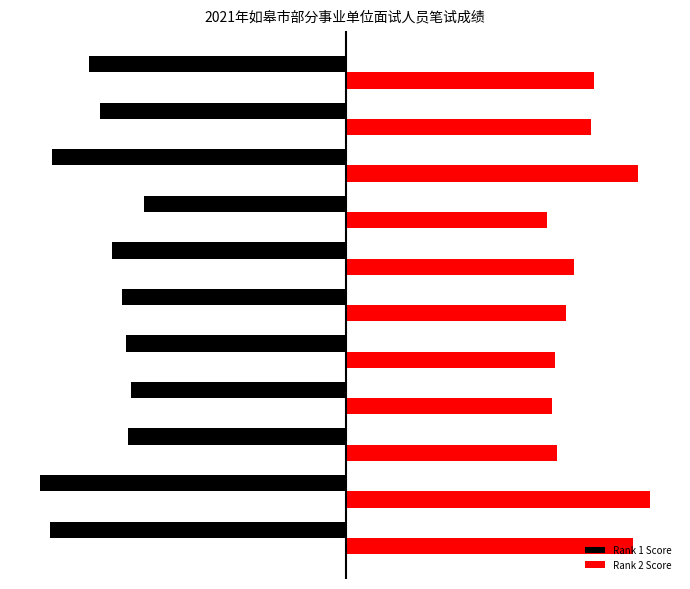

What is the difference between the maximum and minimum values in the Rank 1 Score series?

30.0